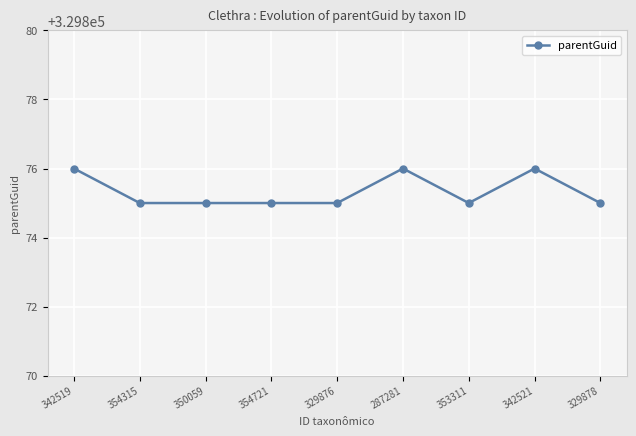

What is the smallest value displayed?

329875